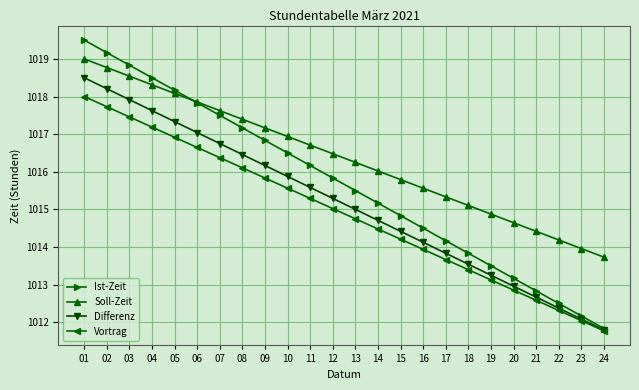

True or false: Differenz and Soll-Zeit intersect in this chart.

False